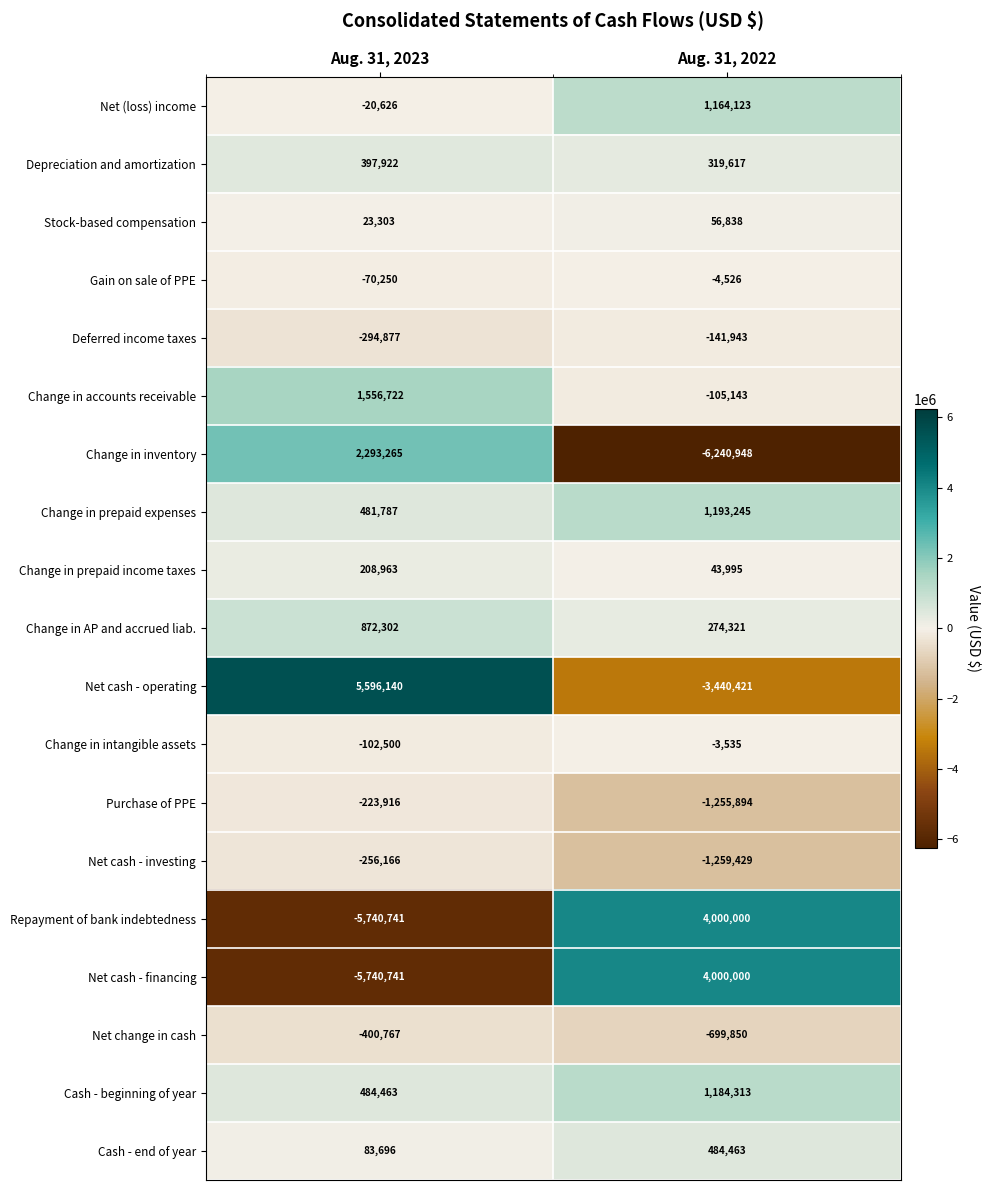

What is the average value of the Repayment of bank indebtedness series?

-870370